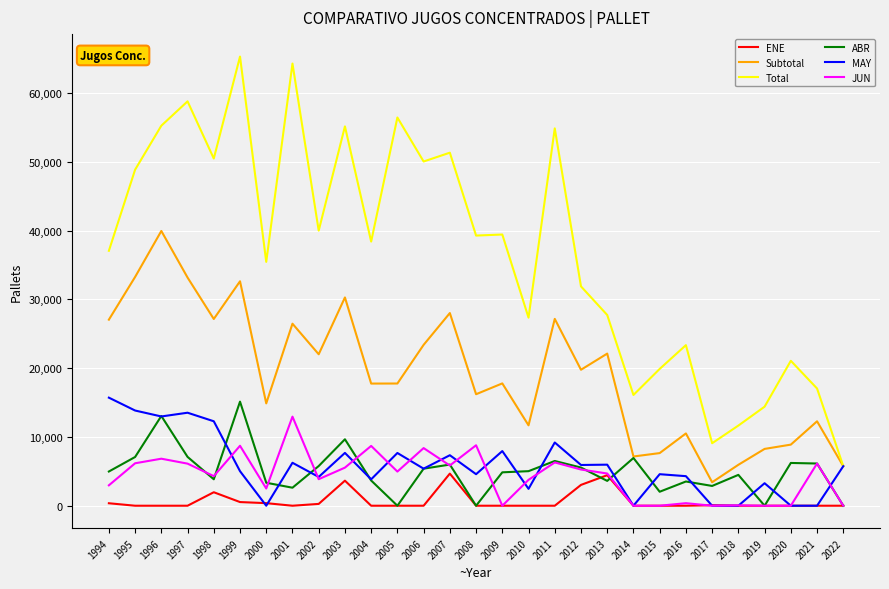

True or false: Total has a value of 93348.7 at 1999.

False